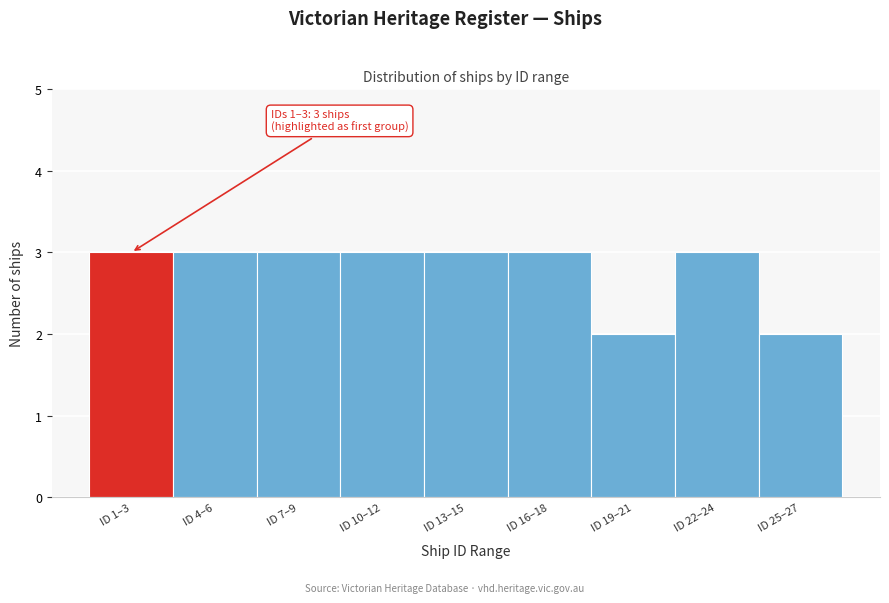

Reading left to right, list all the values displayed in this chart.

ID 1–3=3	ID 4–6=3	ID 7–9=3	ID 10–12=3	ID 13–15=3	ID 16–18=3	ID 19–21=2	ID 22–24=3	ID 25–27=2